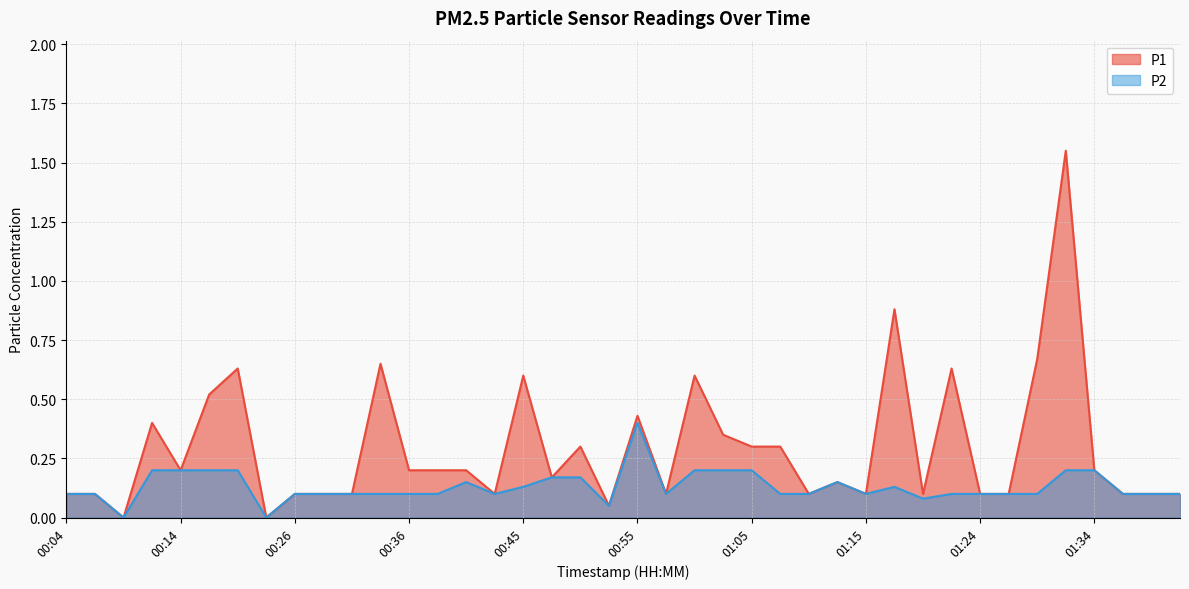

In P1, how many points are higher than both neighbors (excluding endpoints)?

11